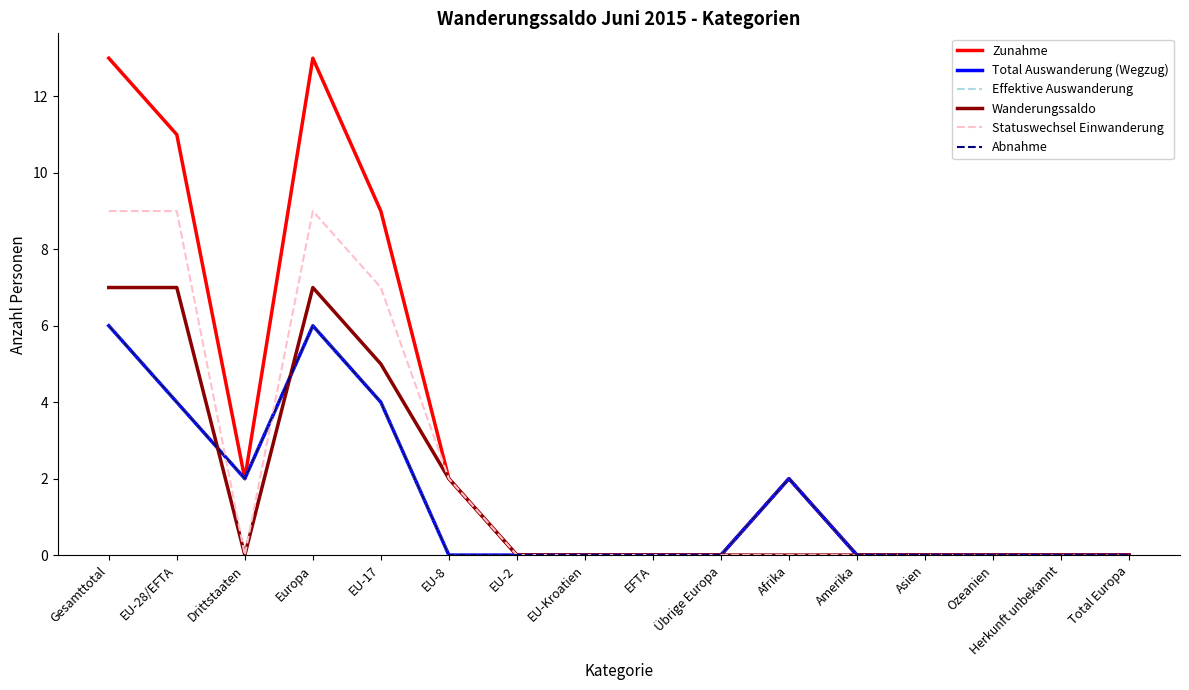

Where is the first local maximum for Effektive Auswanderung?

Europa